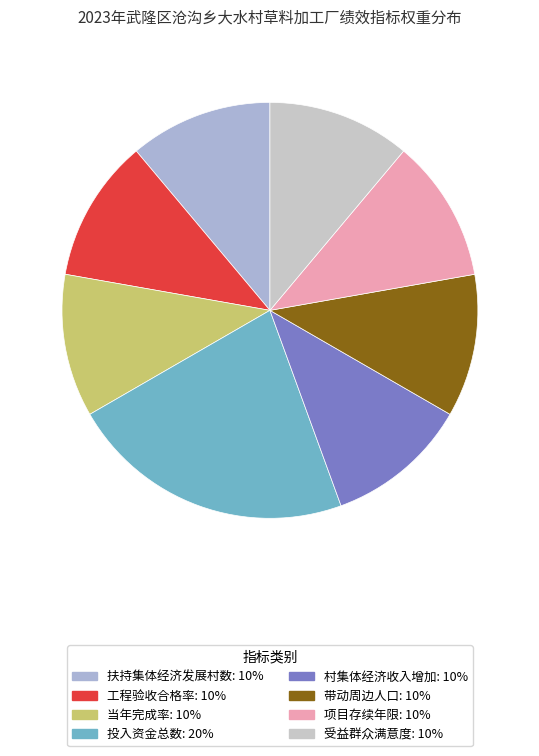

How many slices are in this pie chart?

8